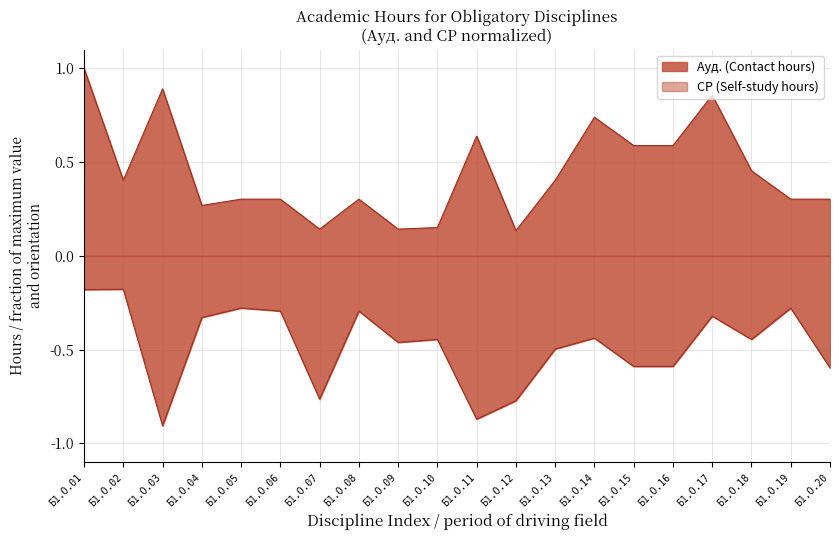

At which label does СР reach its minimum?

Б1.О.03